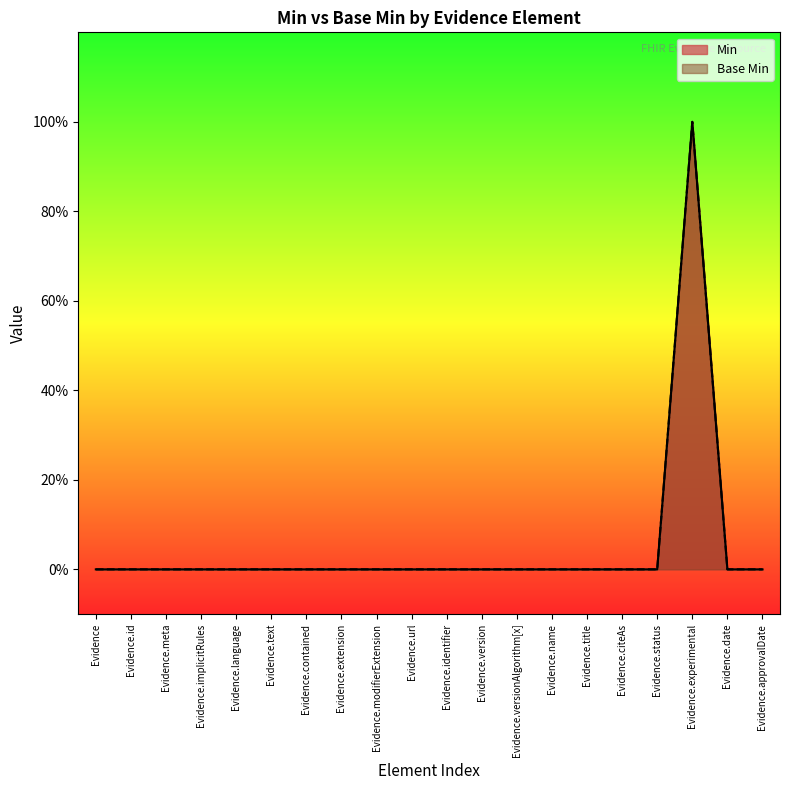

List the series in order of their peak value, lowest first.

Min, Base Min